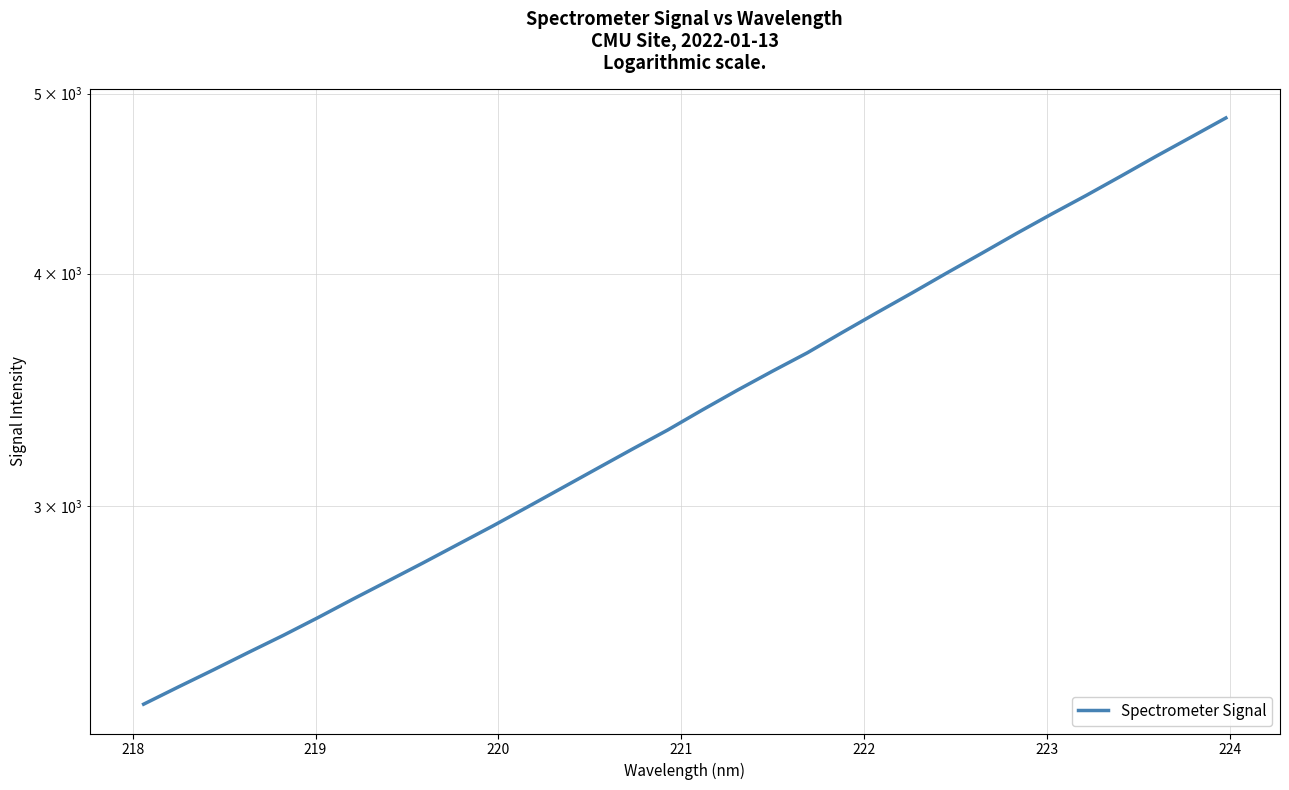

The value at 16 is 5645.2. True or false?

False